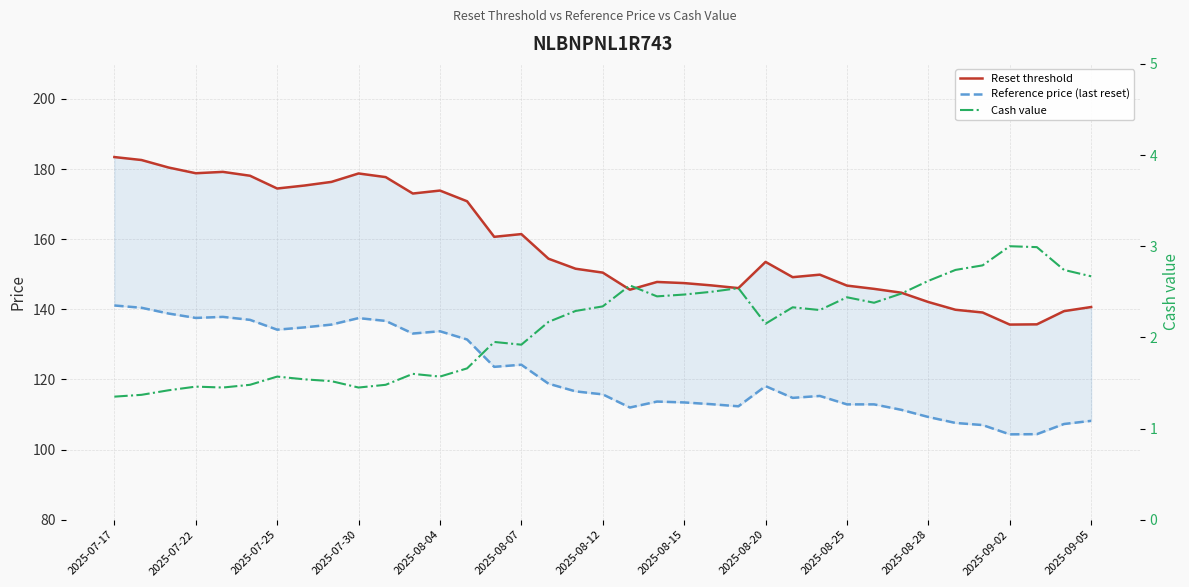

What are all the series names shown in the legend?

Reset threshold, Reference price (last reset), Cash value